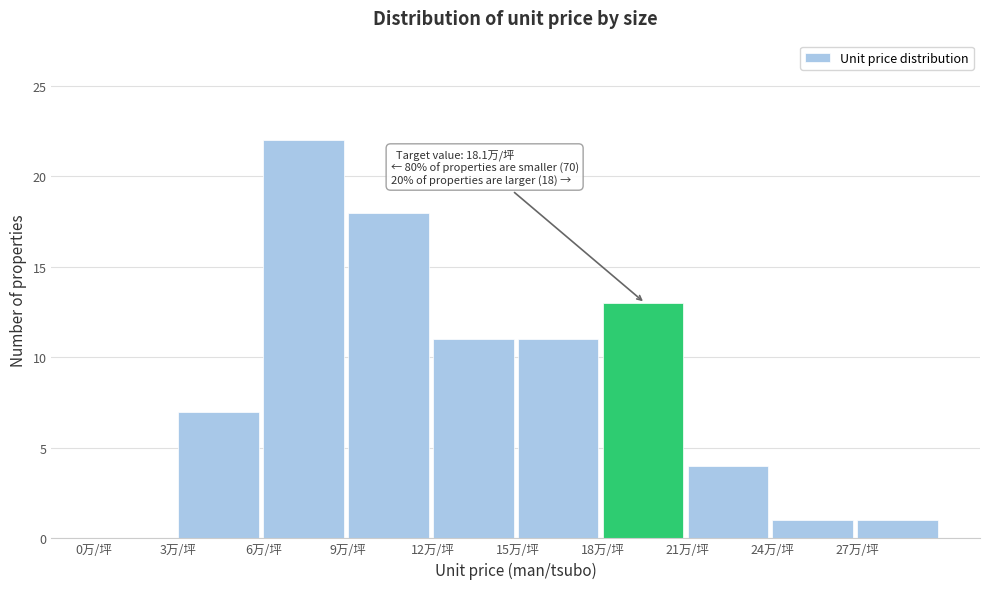

Which range on the x-axis has the tallest bar?

6 to 9